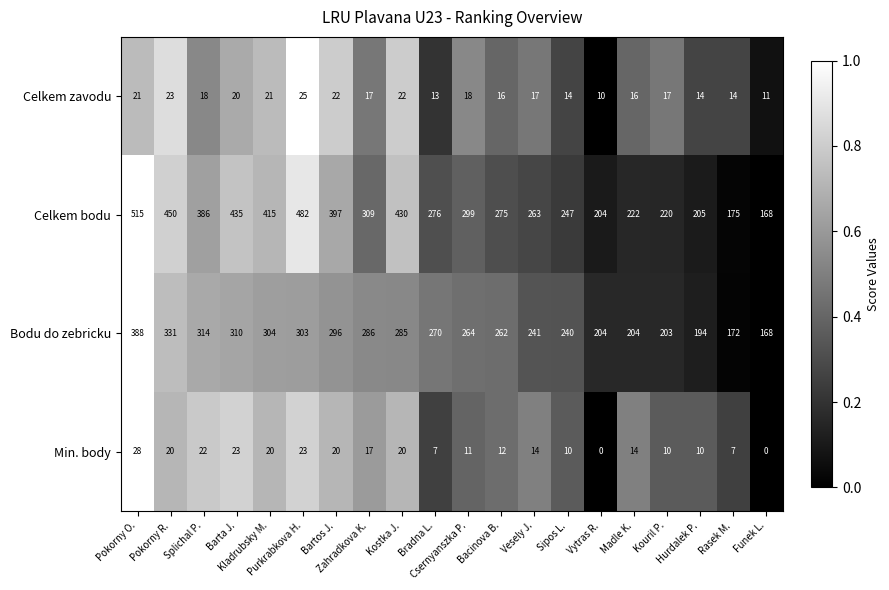

Which series has the largest range (max minus min)?

Celkem bodu